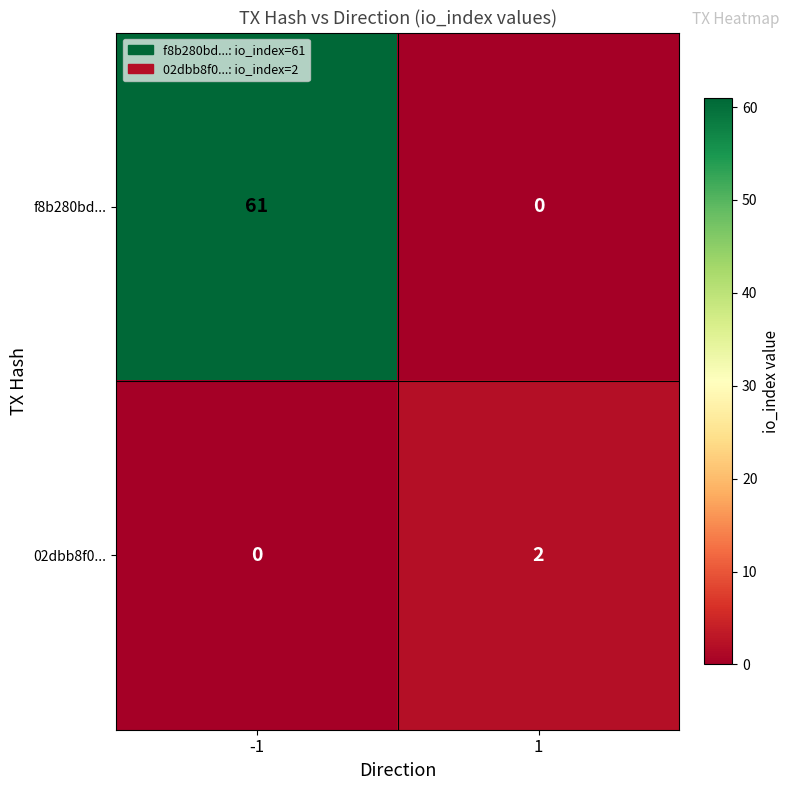

At how many categories does at least one series exceed 55?

1